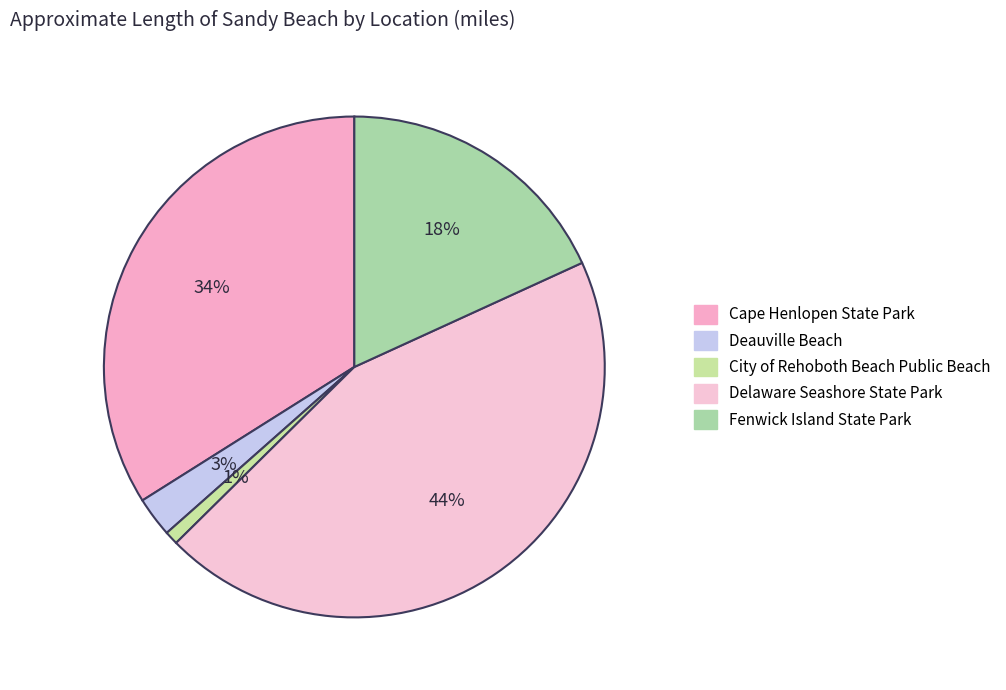

Does any single category account for the majority?

No